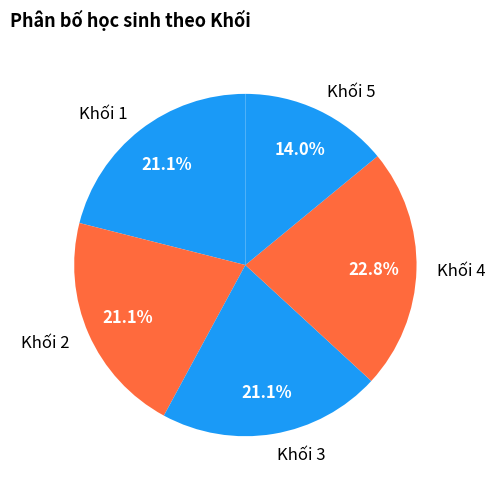

To the nearest percent, what percentage of the pie is Khối 2?

21%